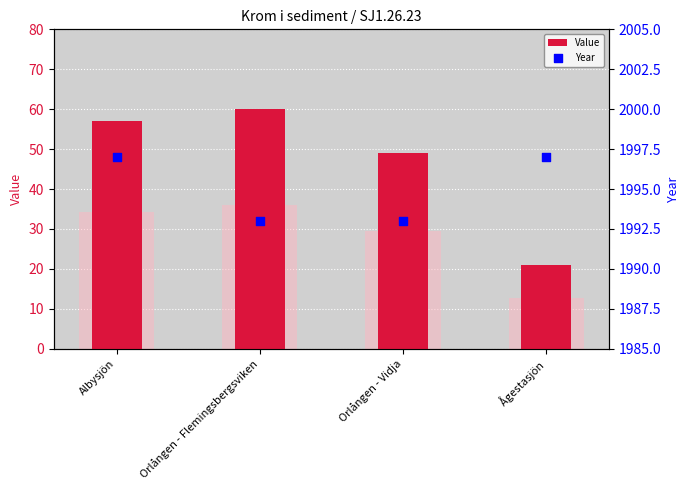

At how many categories does at least one series exceed 1680?

4